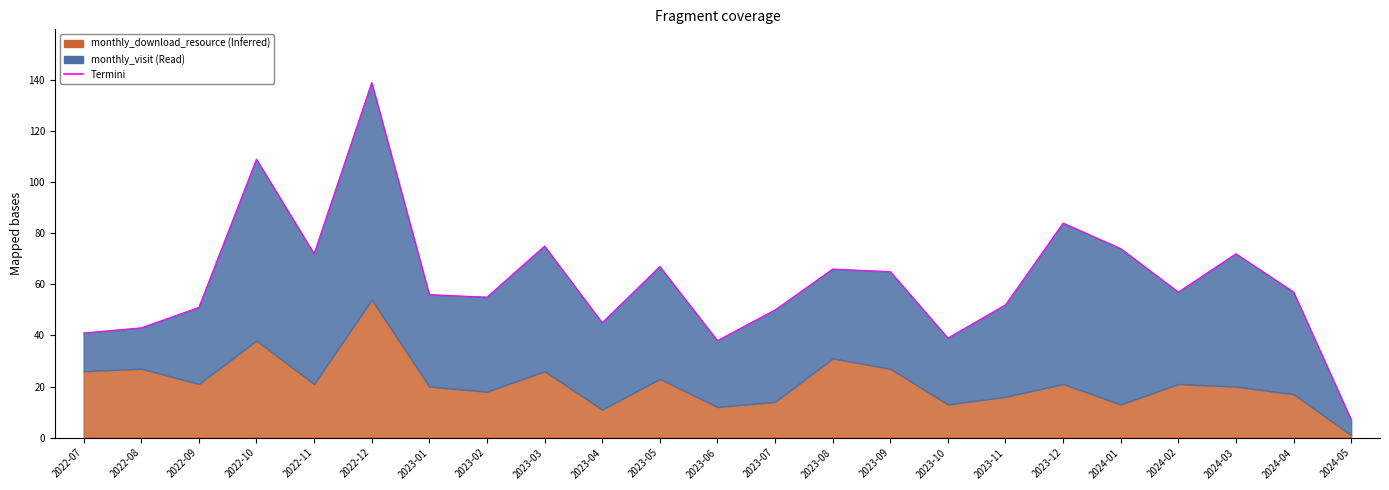

What is the difference between the maximum and minimum values?

132